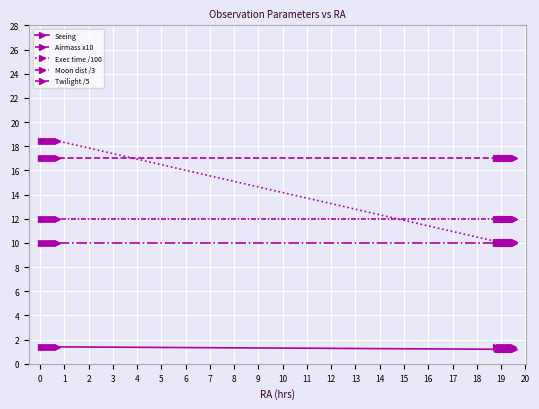

Which series has the largest range (max minus min)?

Exec time /100